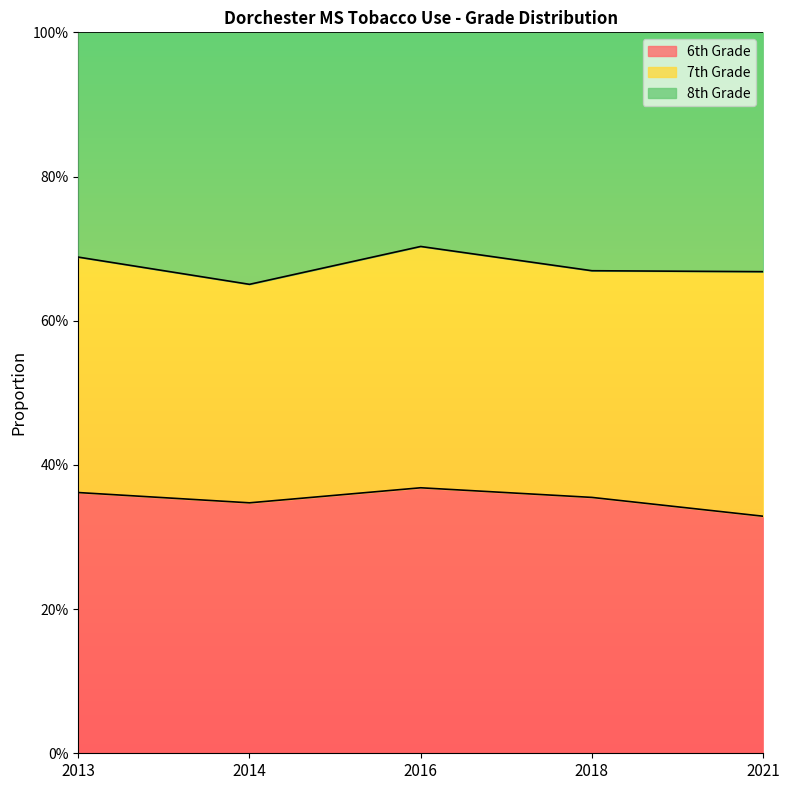

Rank the categories by 6th Grade value from highest to lowest.

2016, 2013, 2018, 2014, 2021